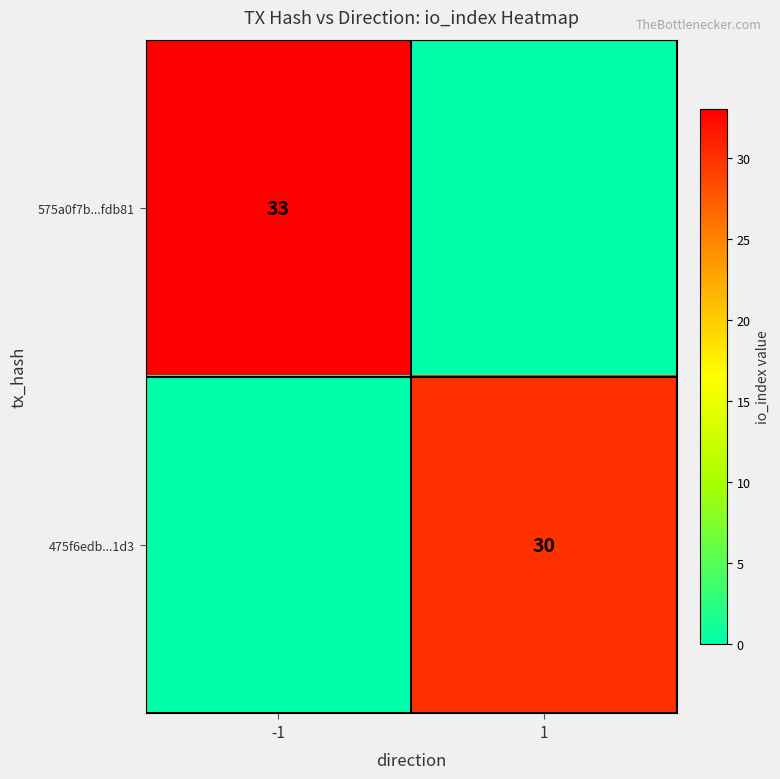

The value of 475f6edb...1d3 at 1 is 30. True or false?

True